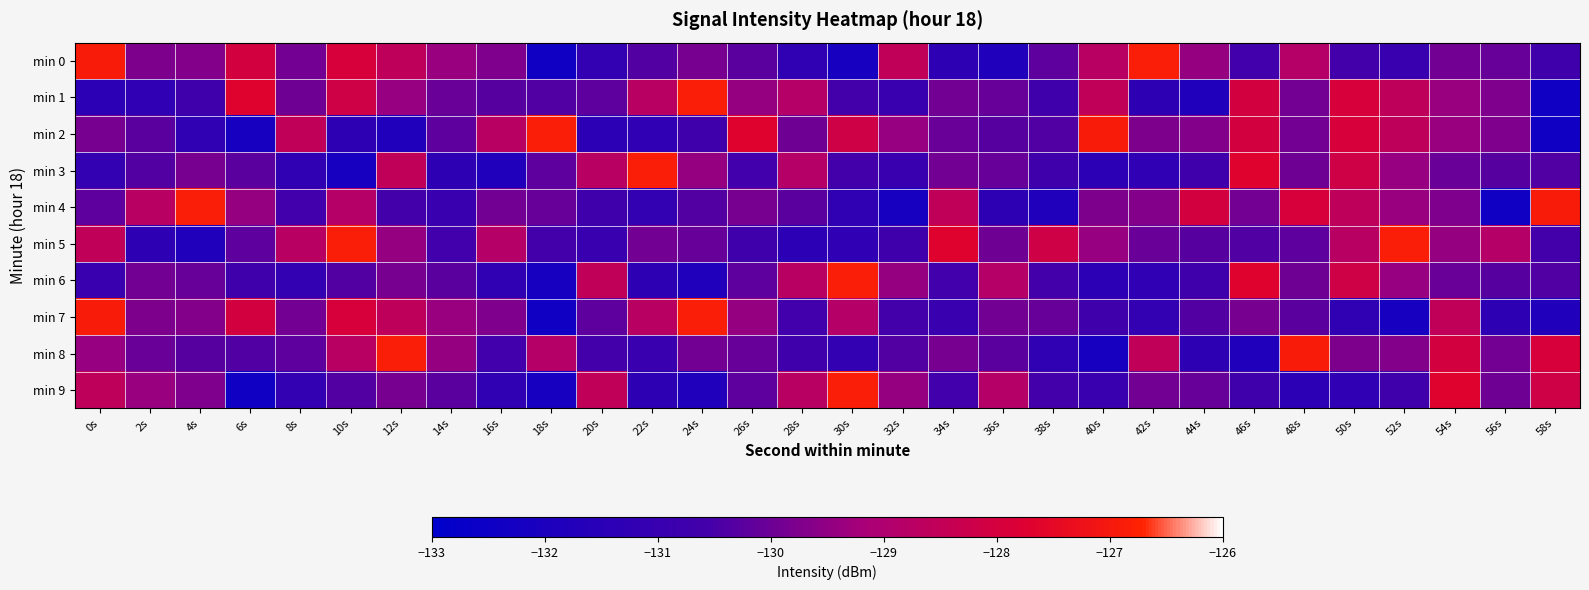

At which category is the sum across all series the highest?

54s